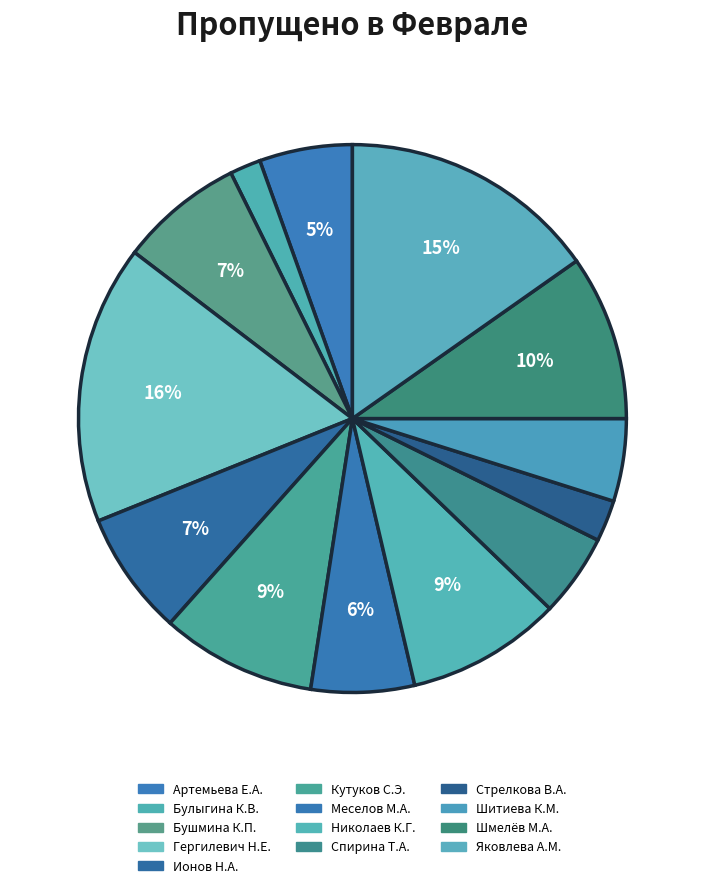

To the nearest percent, what is the difference between the largest and smallest slice percentages?

15%